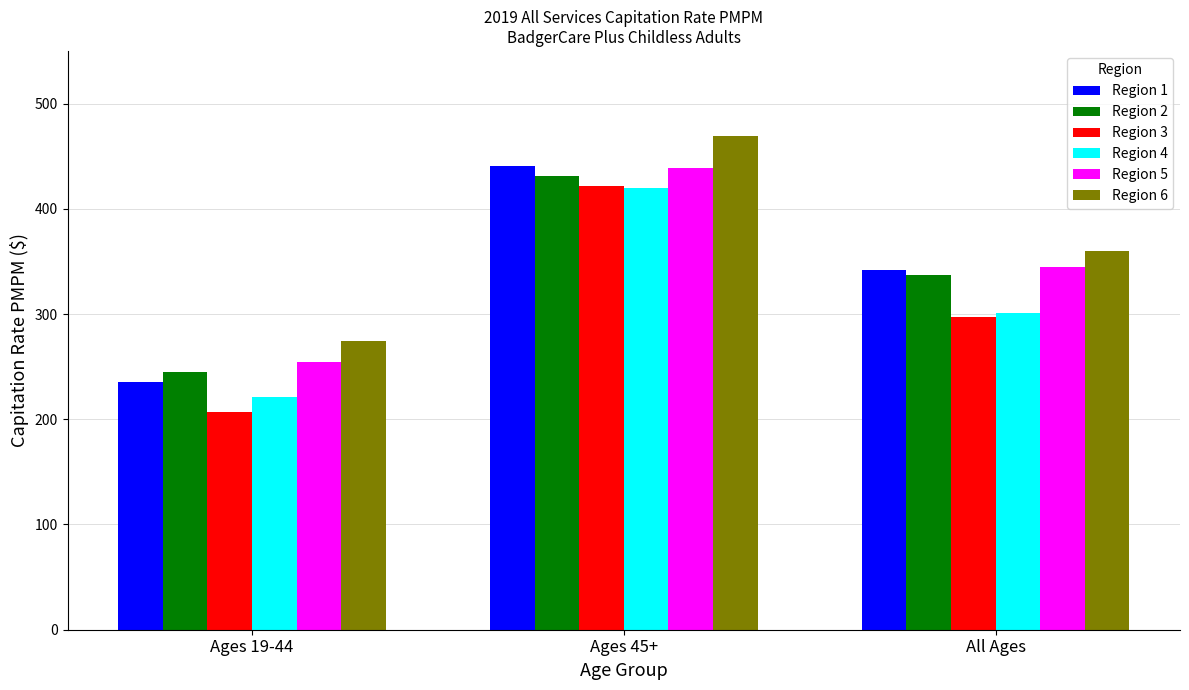

At which category is the sum across all series the highest?

Ages 45+